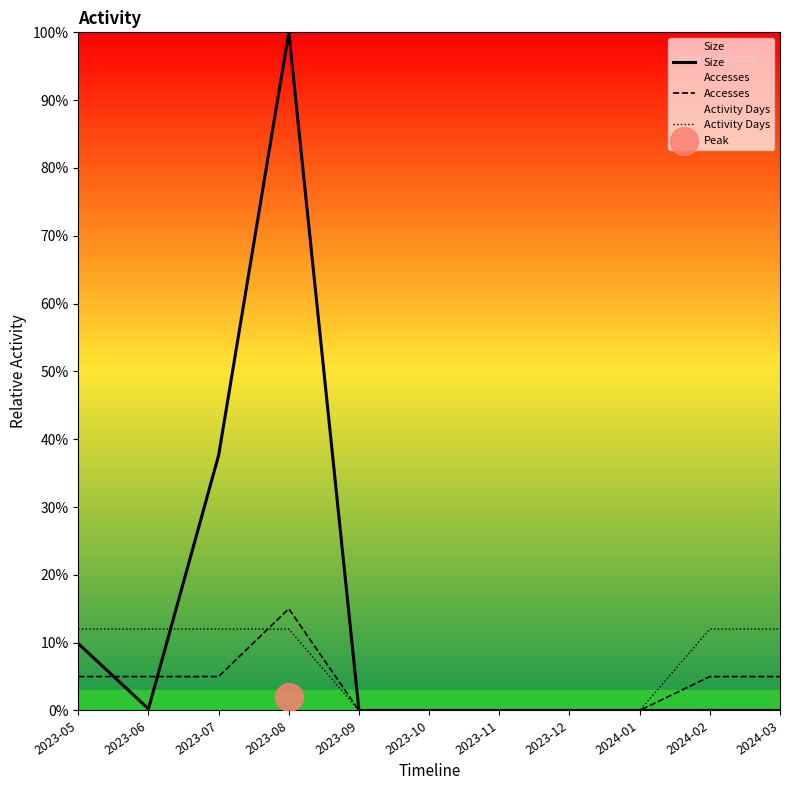

At which category is the sum across all series the highest?

2023-08